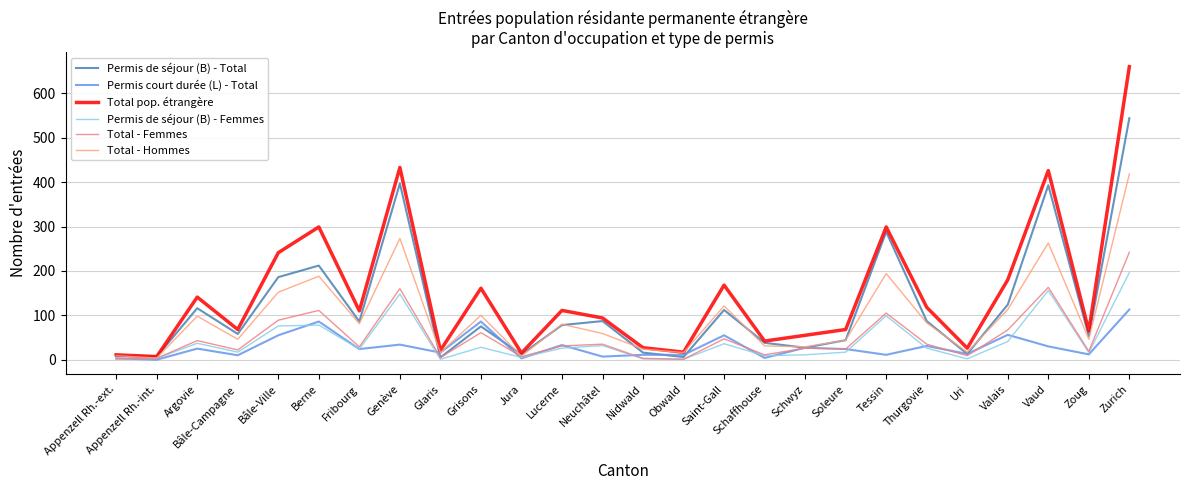

True or false: Permis de séjour (B) - Total and Total - Hommes intersect in this chart.

True